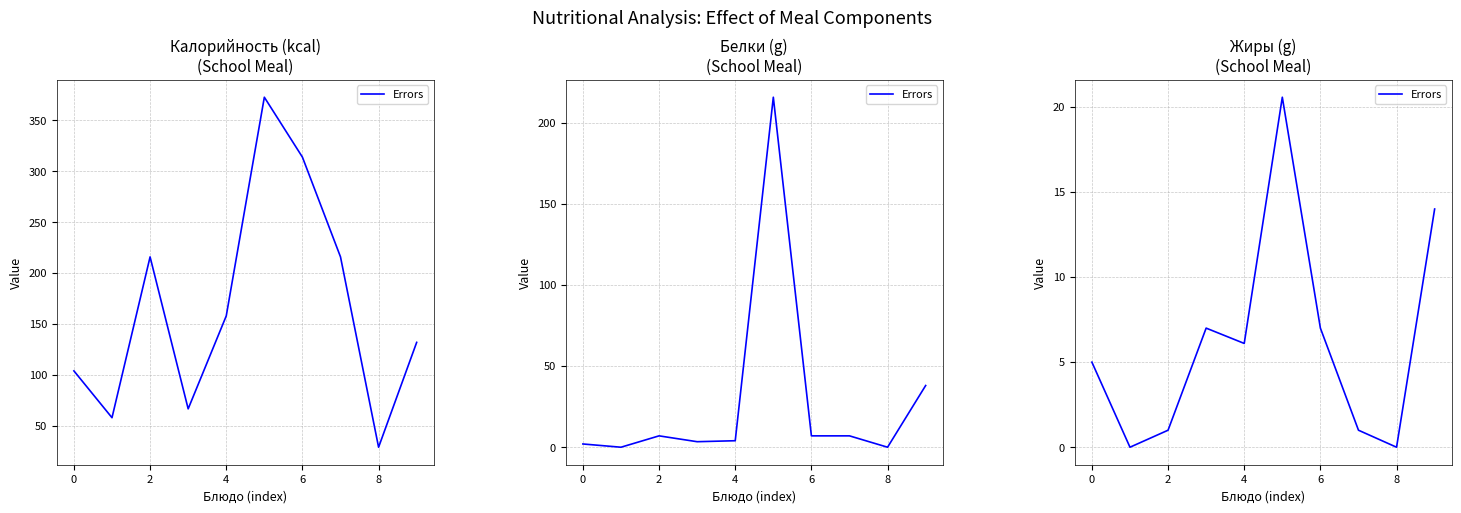

Which has a higher value, 2 or 9?

9